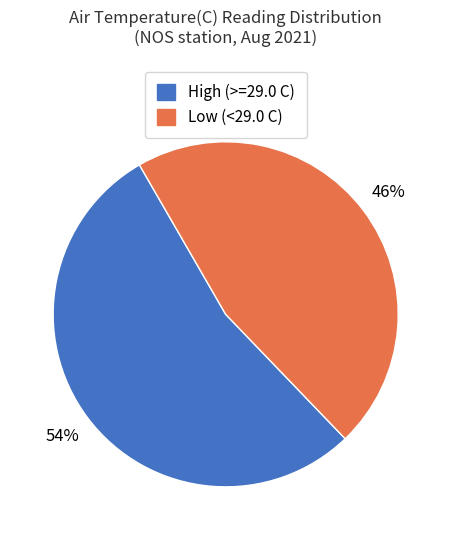

Do Low (<29.0 C) and High (>=29.0 C) together represent more than half of the pie?

Yes